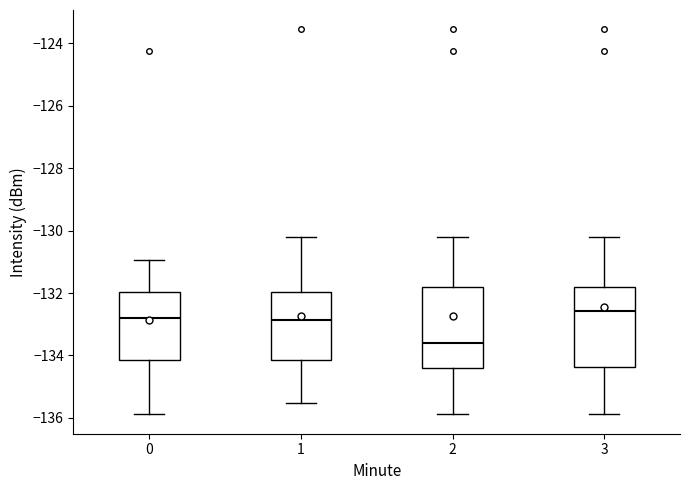

Which box has the lowest median line?

2